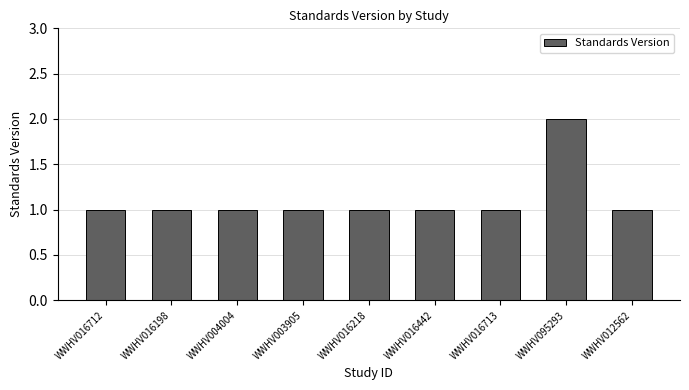

What is the minimum value shown in the chart?

1